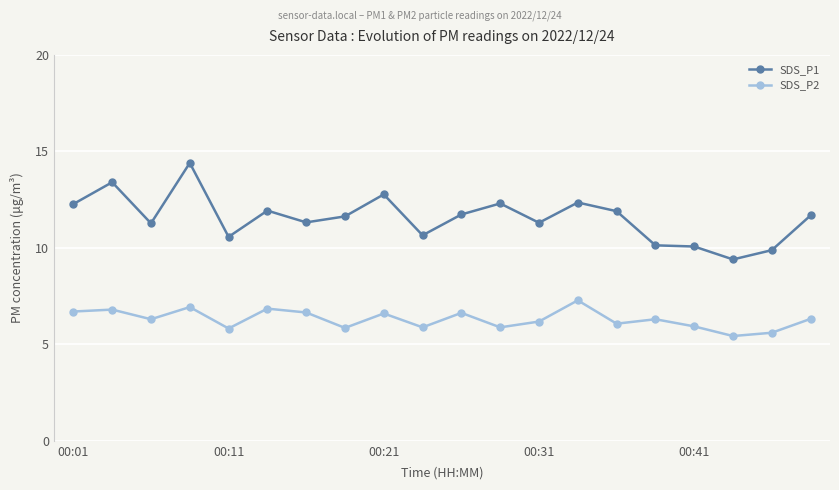

Which series has the largest range (max minus min)?

SDS_P1